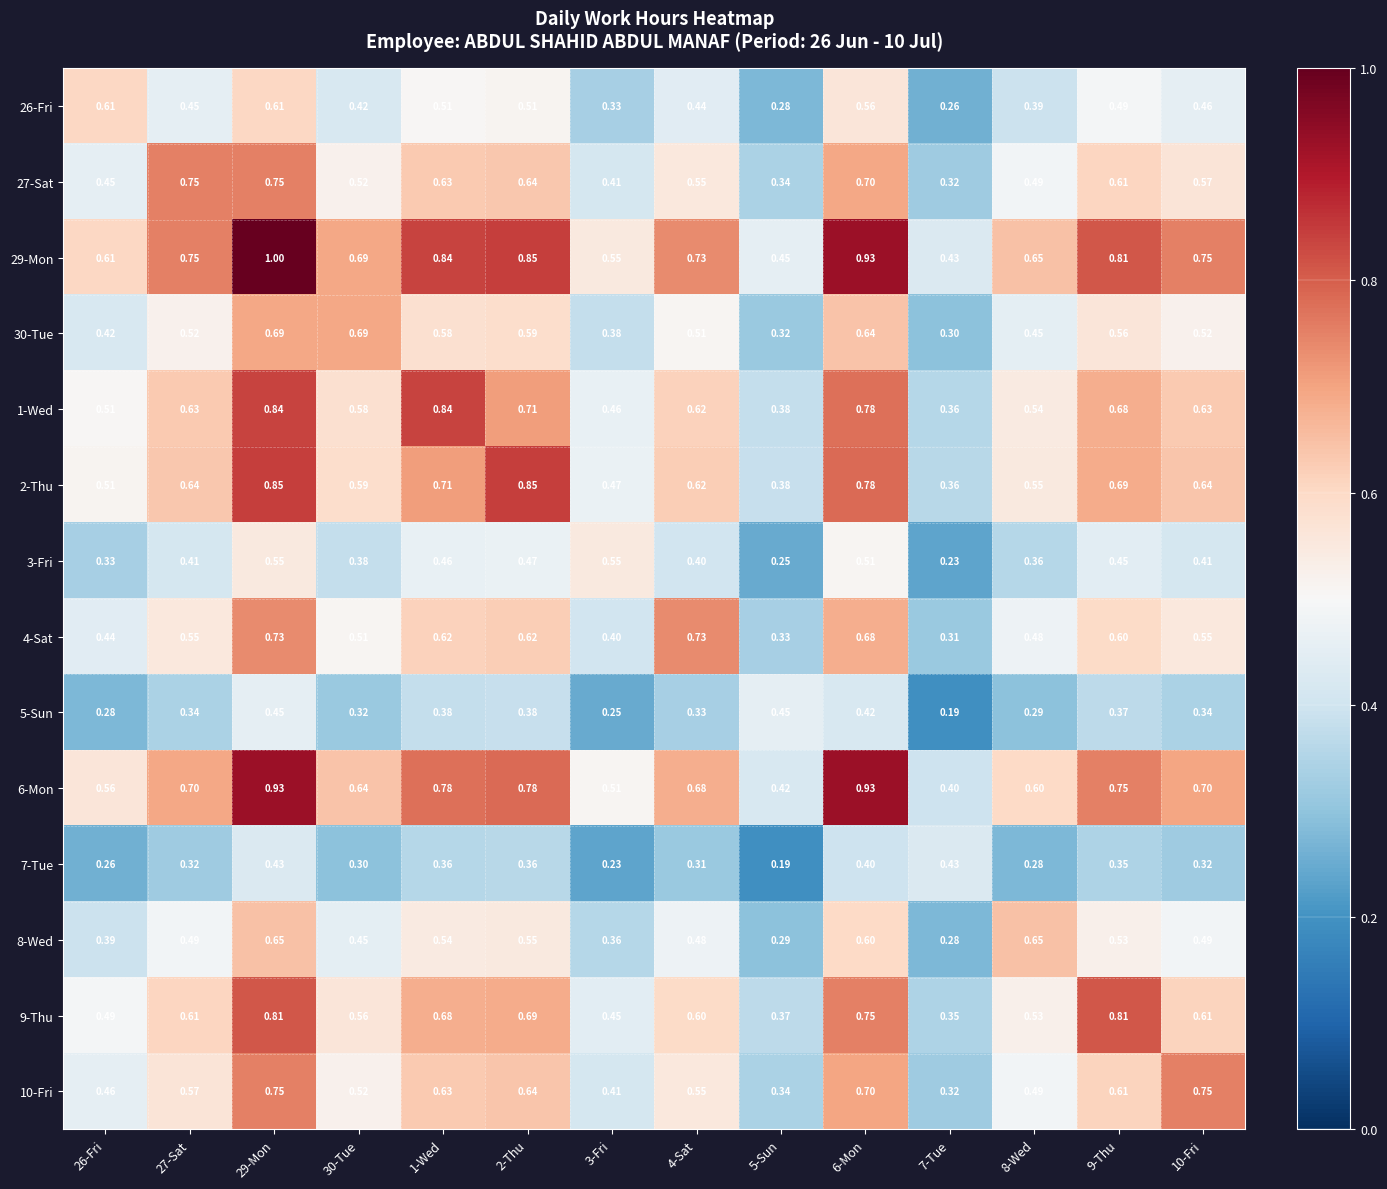

Is the value of 8-Wed at 10-Fri greater than the value of 5-Sun at 4-Sat?

Yes